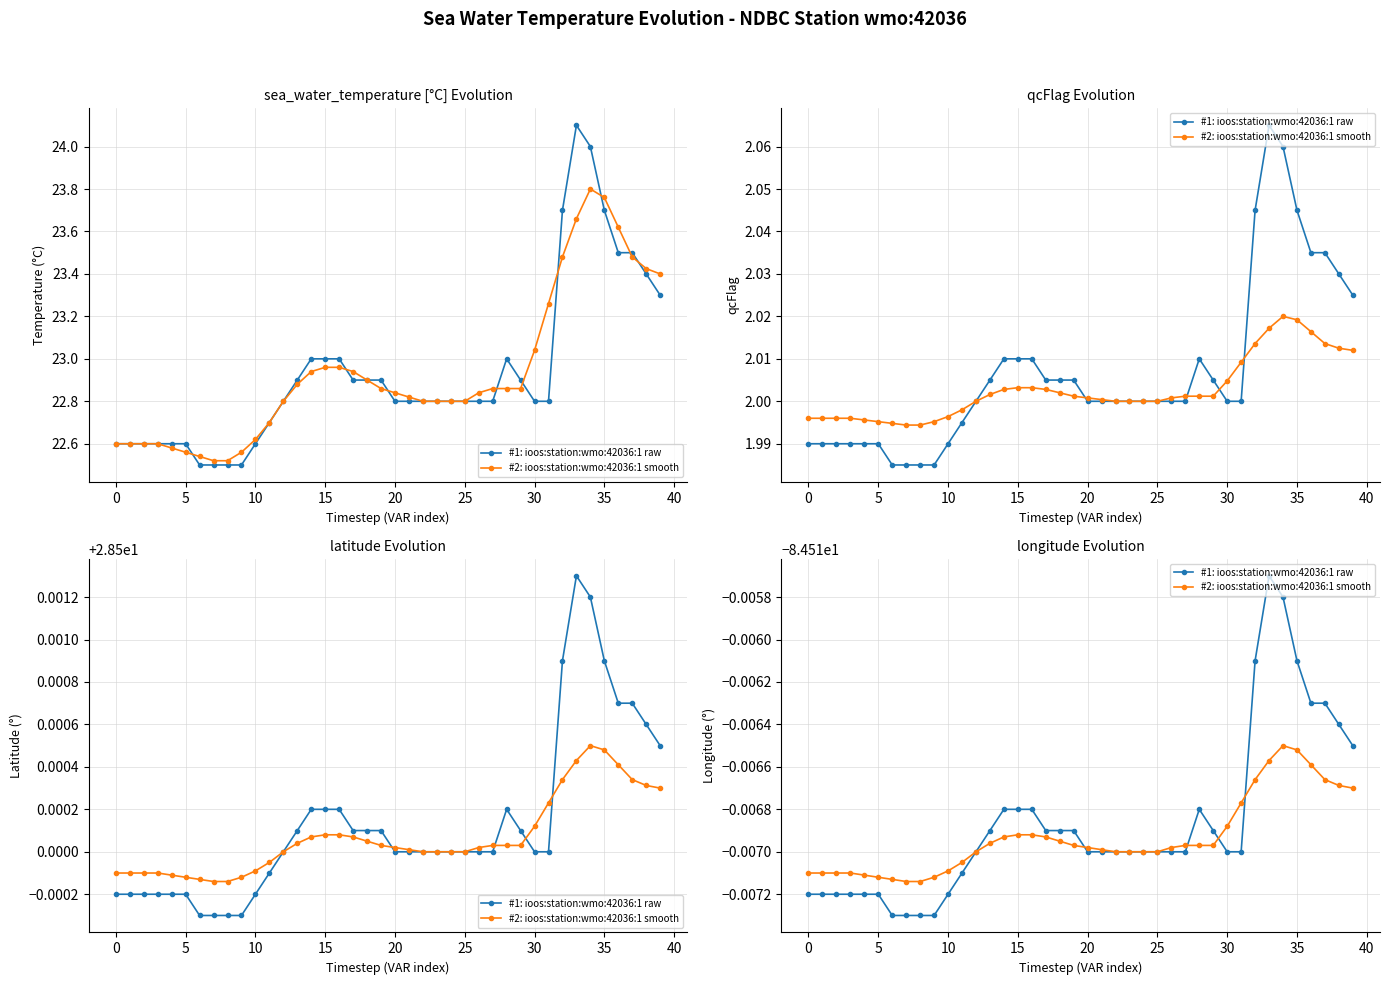

At which category is the sum across all series the highest?

33